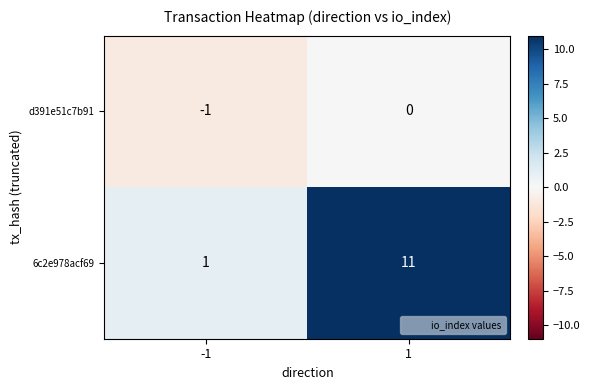

The value of 6c2e978acf69 at -1 is 0. True or false?

False